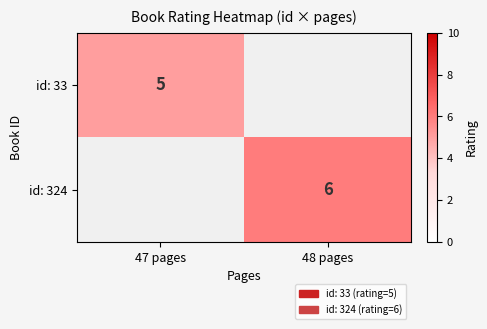

At how many categories does at least one series exceed 5?

1